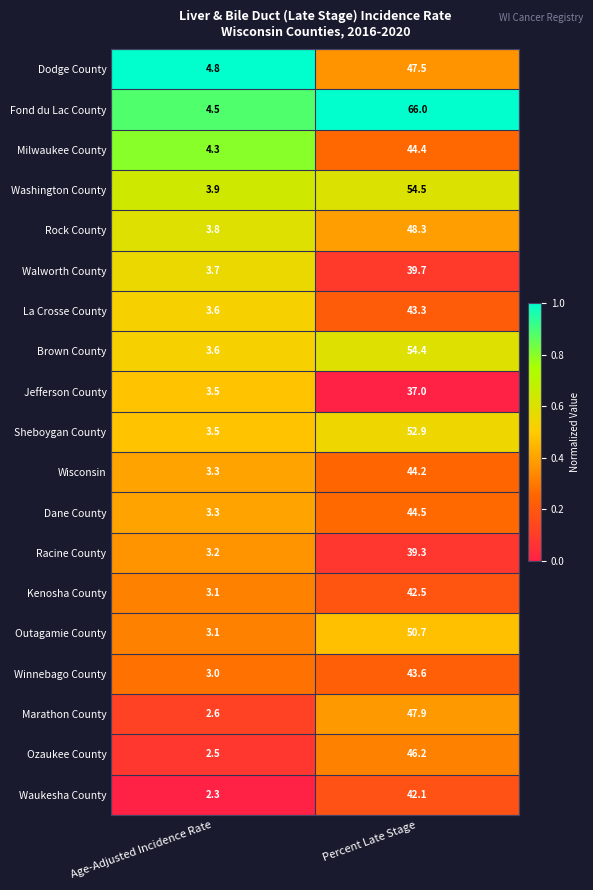

True or false: Milwaukee County has a value of 4.3 at Age-Adjusted Incidence Rate.

True